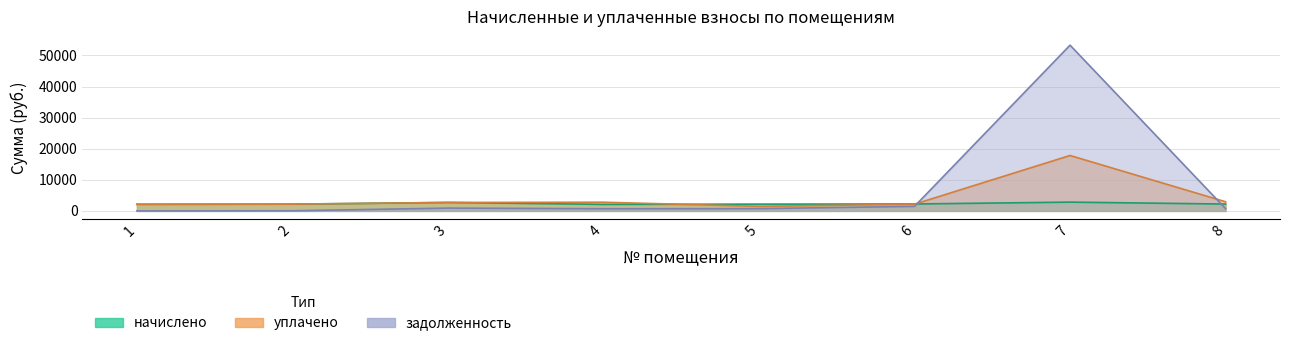

List the series in order of their overall mean, lowest first.

начислено, уплачено, задолженность